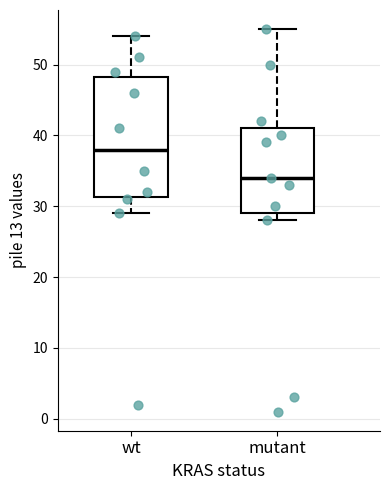

Reading left to right, transcribe this box plot: for each box, give where its median line is, the range the box spans, and where its two whiskers end, as read against the y-axis. The values are not printed on the chart, so give them approximately, as read against the axis.

wt: median 38, box 31 to 48, whiskers 29 to 54
mutant: median 34, box 29 to 41, whiskers 28 to 55